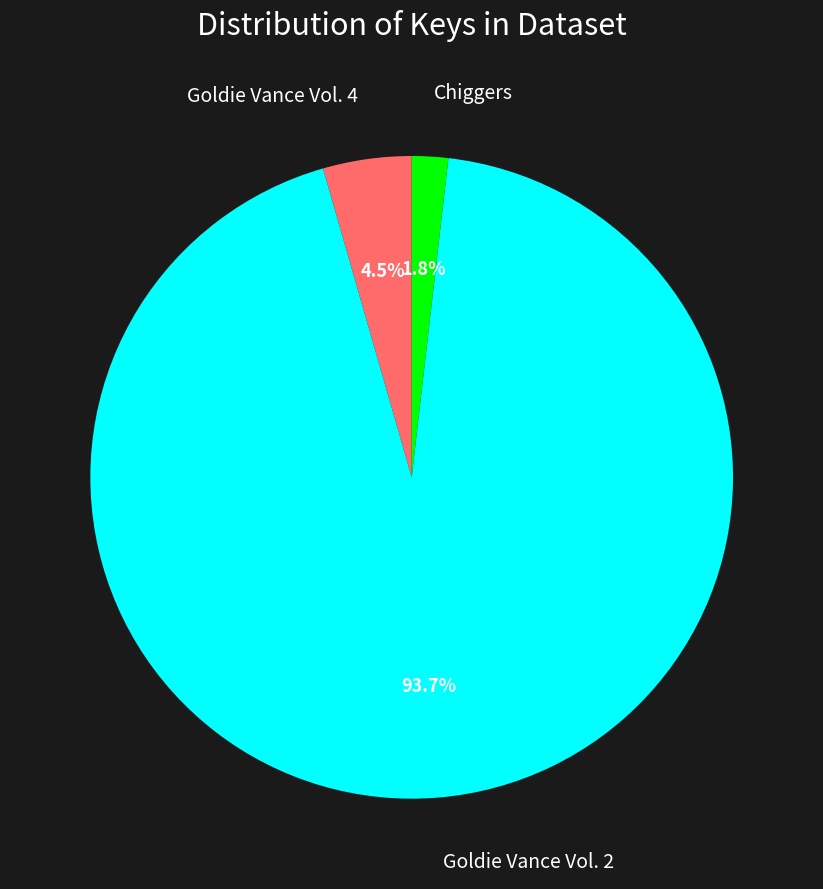

Is there any slice that represents more than half of the pie?

Yes